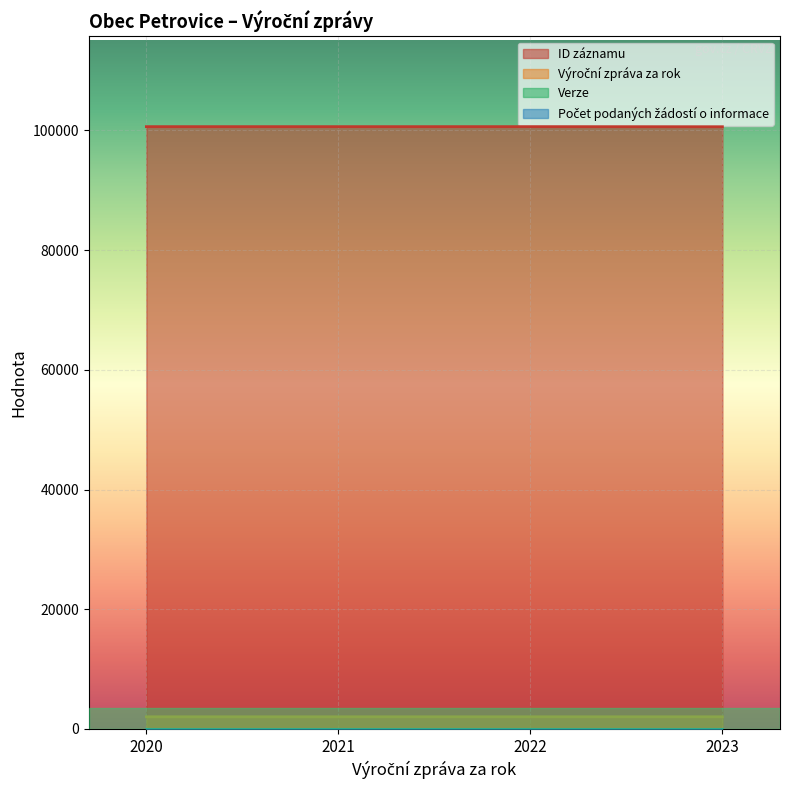

What is the maximum value shown in the chart?

100631